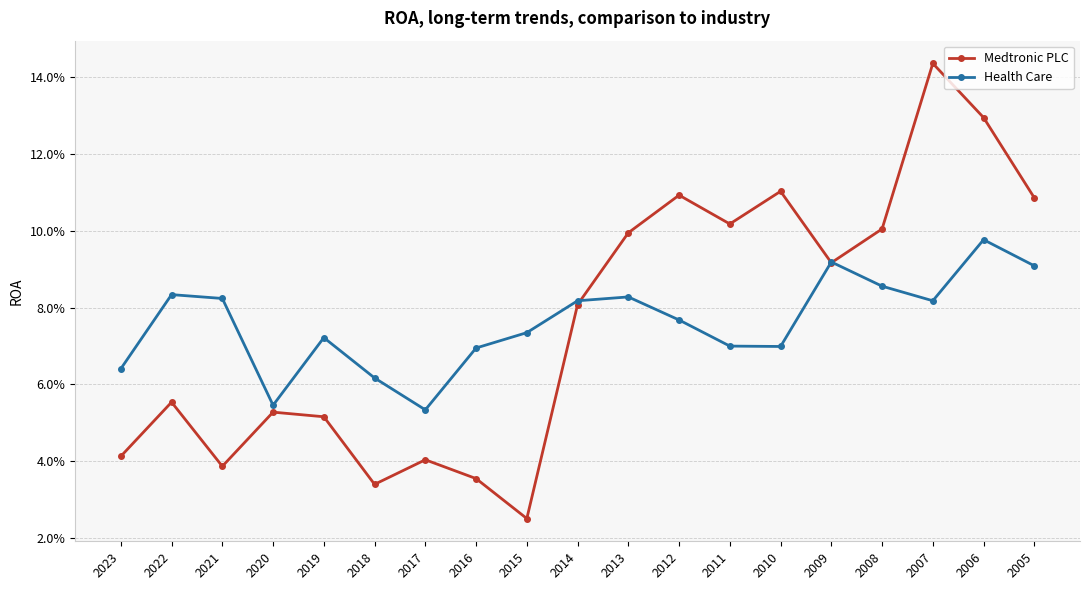

True or false: Medtronic PLC has a value of 0.0 at 2018.

False